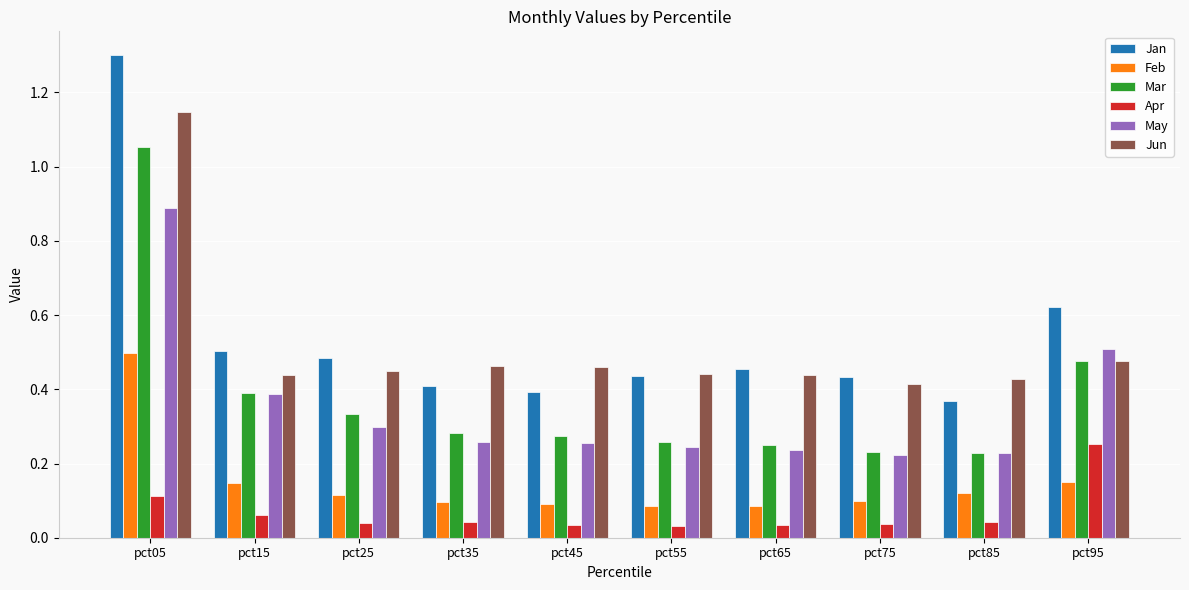

True or false: May has a value of 0.9 at pct05.

True